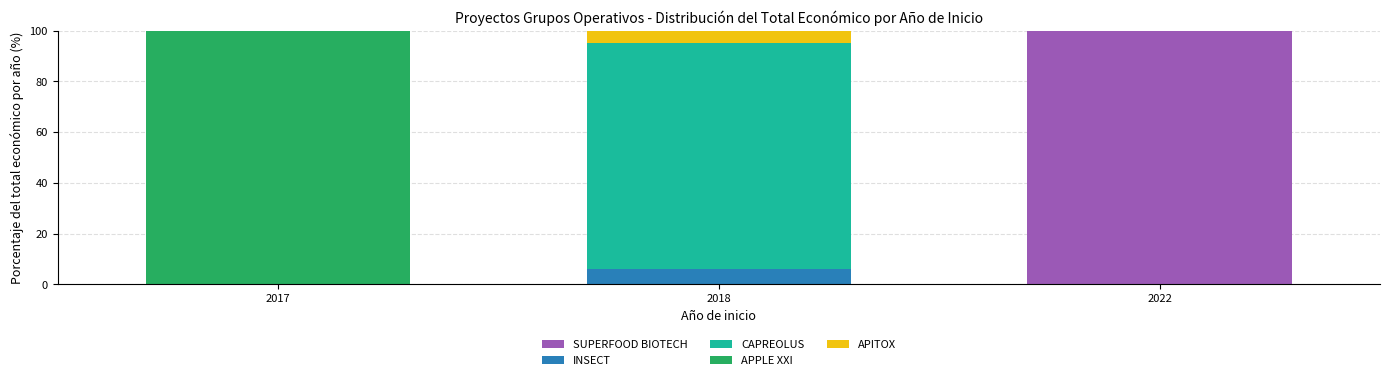

Are the bars grouped side by side (vs. stacked)?

No